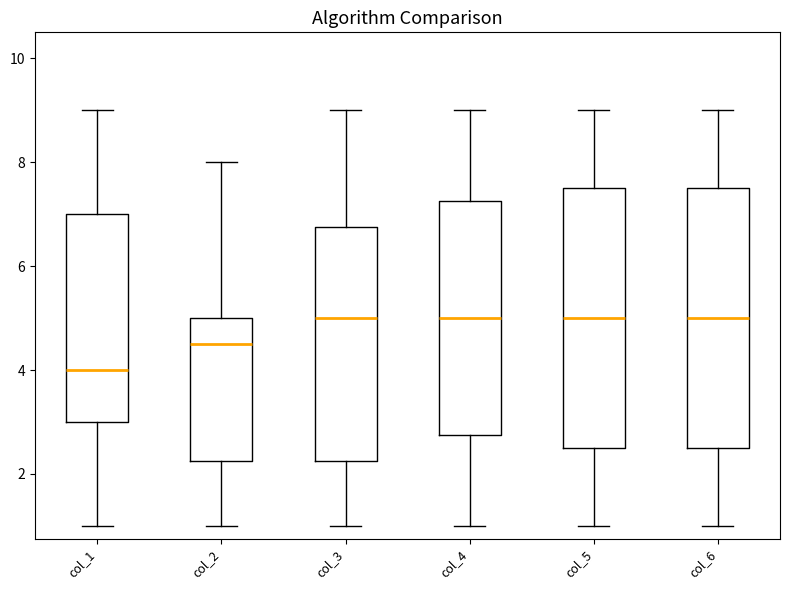

Where does the upper whisker of the box for col_1 end on the y-axis? The values are not printed on the chart, so give them approximately, as read against the axis.

9.0